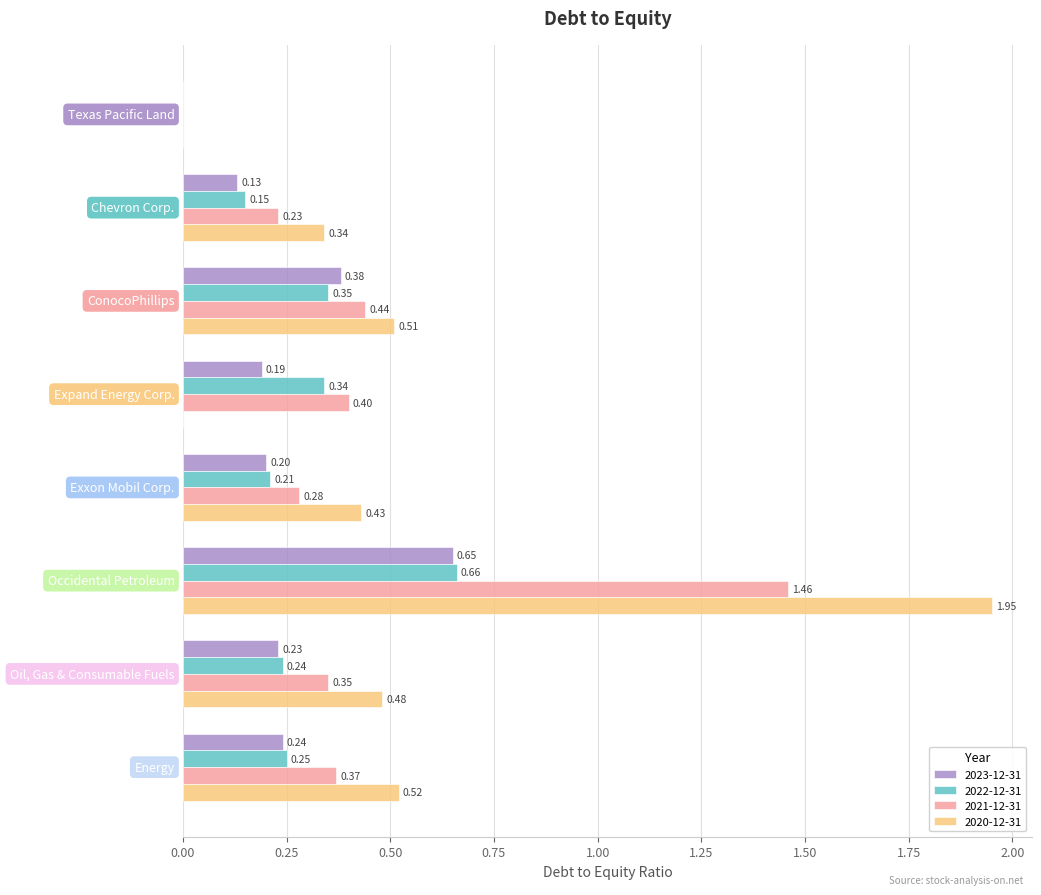

What is the average value of the 2020-12-31 series?

0.5